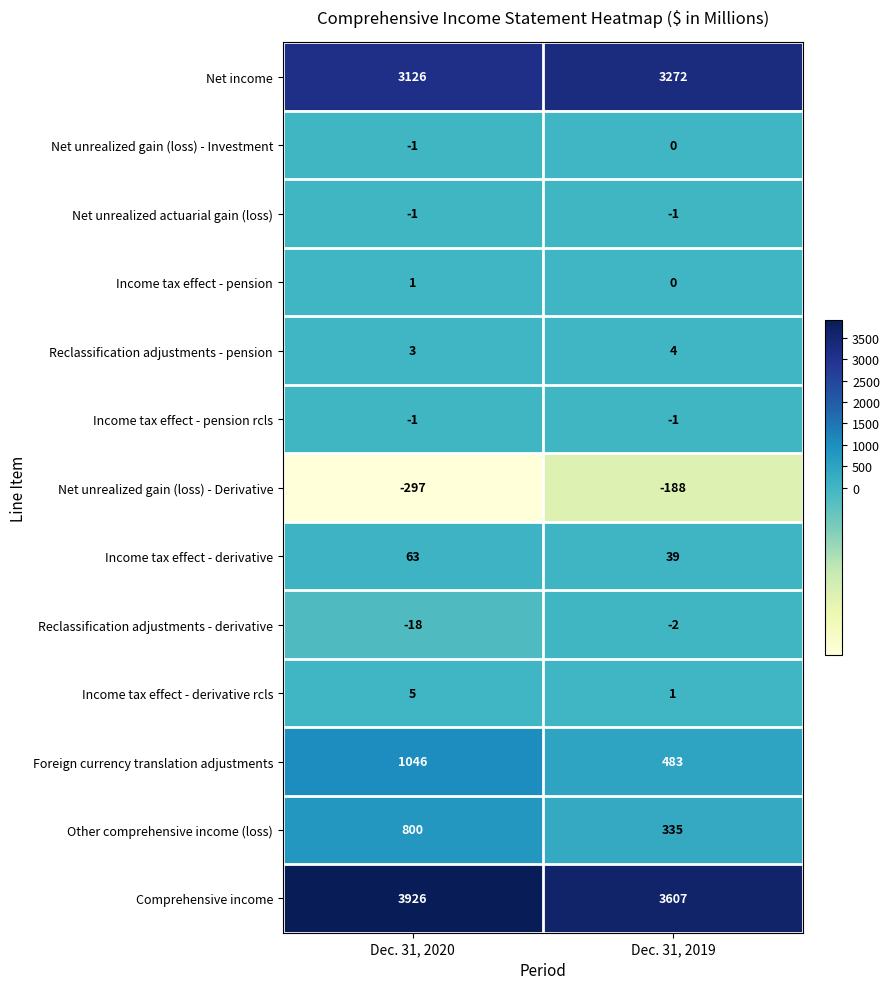

Which series changed the most between Dec. 31, 2020 and Dec. 31, 2019?

Foreign currency translation adjustments